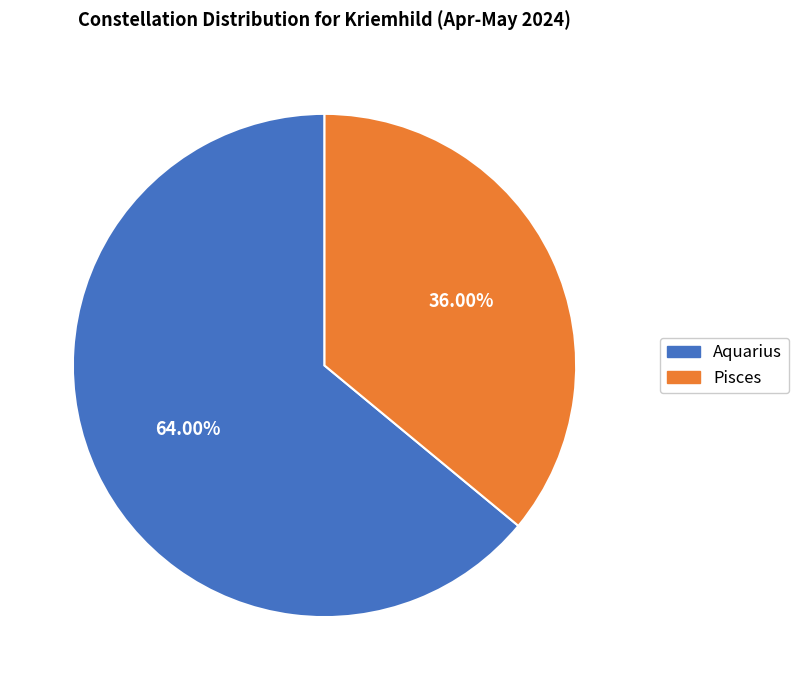

How many segments does this pie chart have?

2